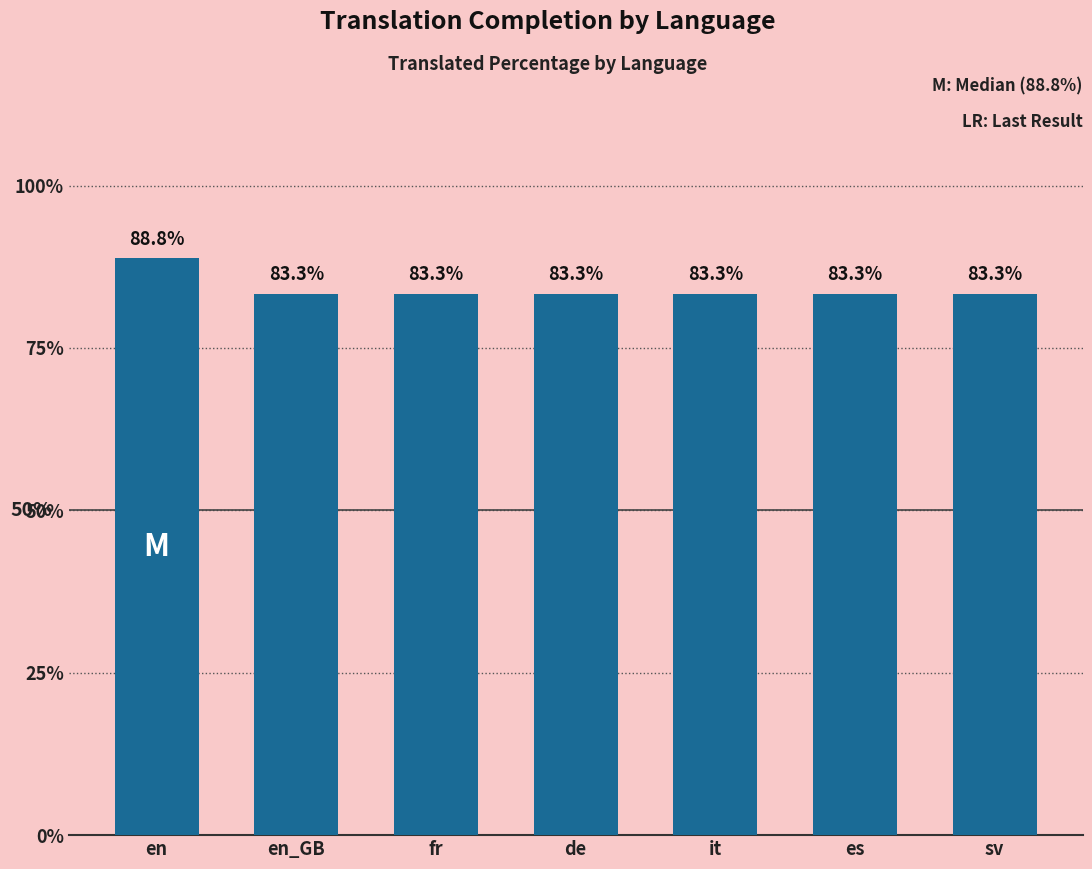

Are the bars grouped side by side (vs. stacked)?

No